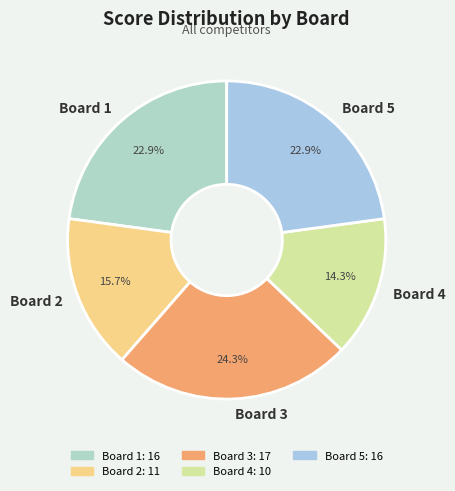

To the nearest percent, what portion does Board 4 represent?

14%